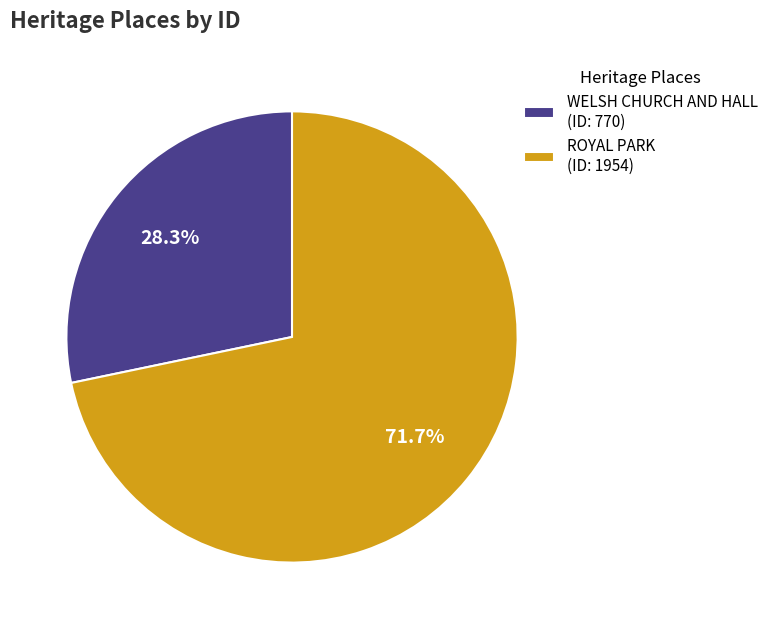

What percentage is NOT represented by ROYAL PARK?

28.3%